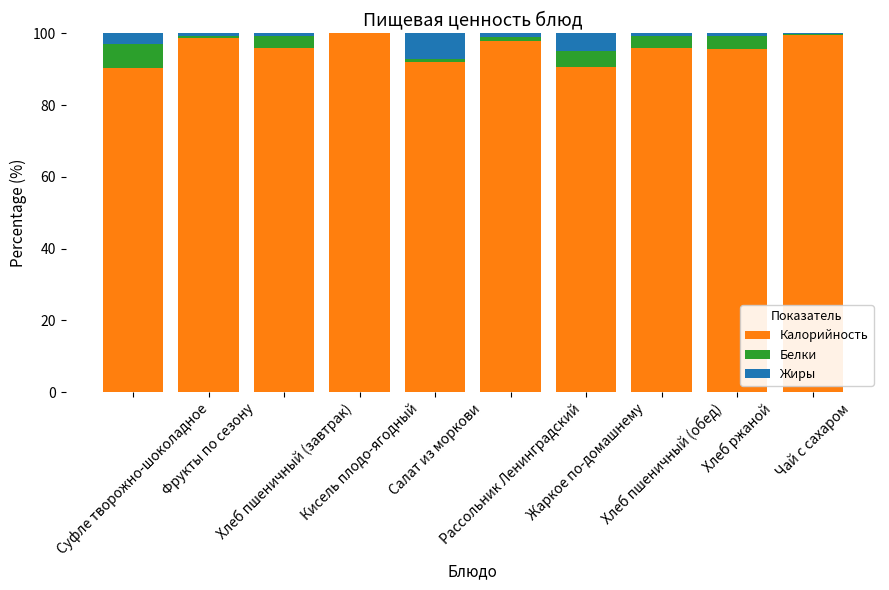

What is the highest value of the Калорийность series?

100.0